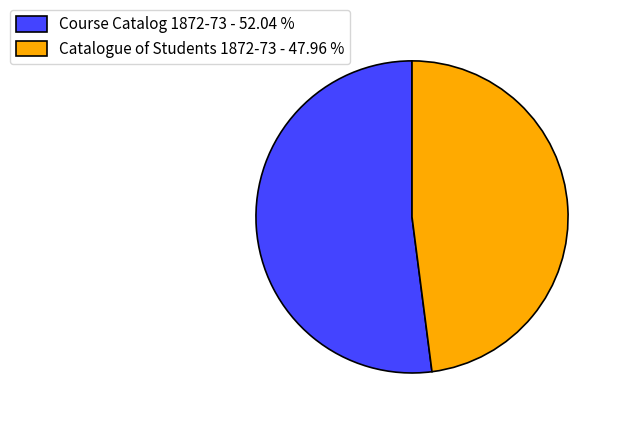

Rank the categories by value from highest to lowest.

Course Catalog 1872-73, Catalogue of Students 1872-73